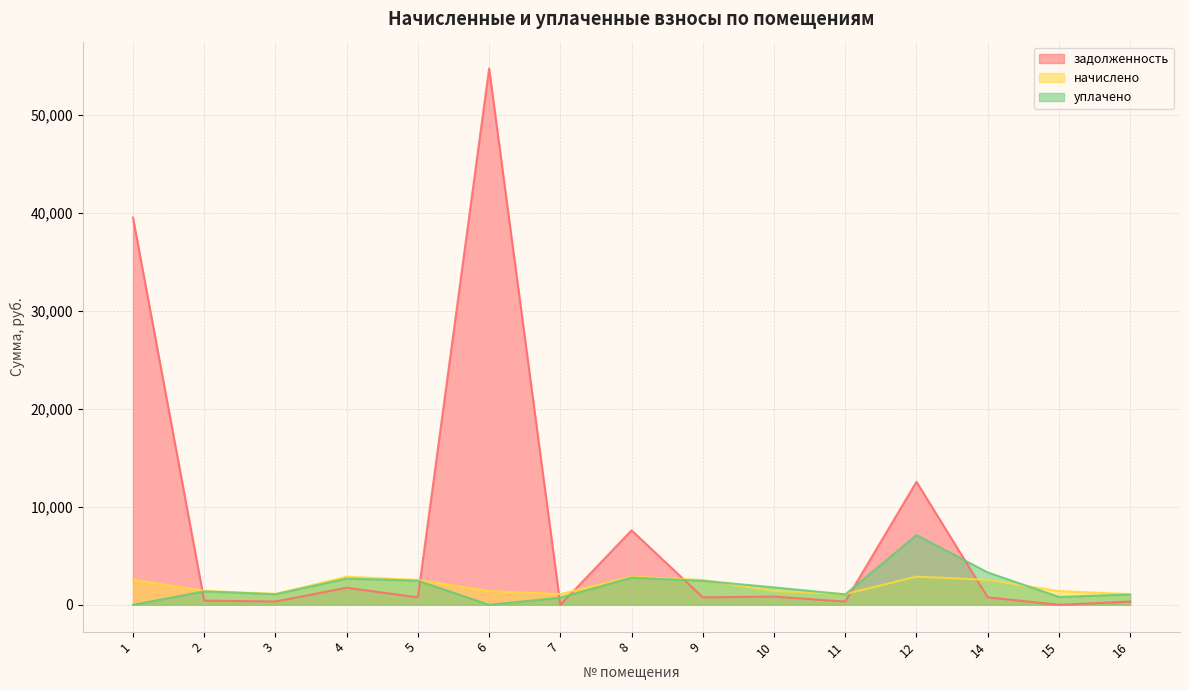

Does the chart display data point markers on the line(s)?

No